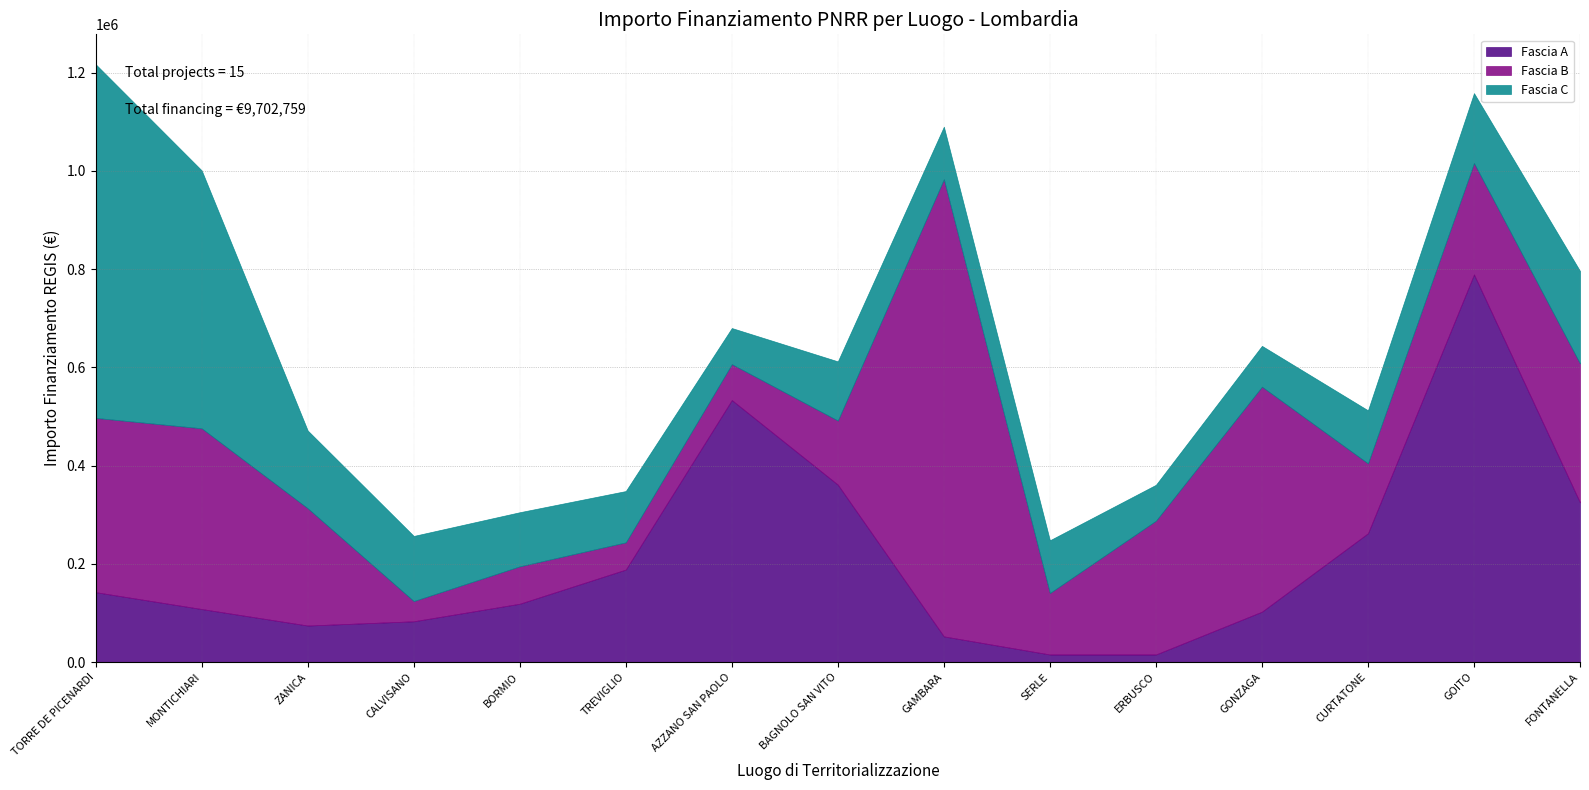

Between which two adjacent categories do Fascia B and Fascia A first intersect?

ZANICA and CALVISANO